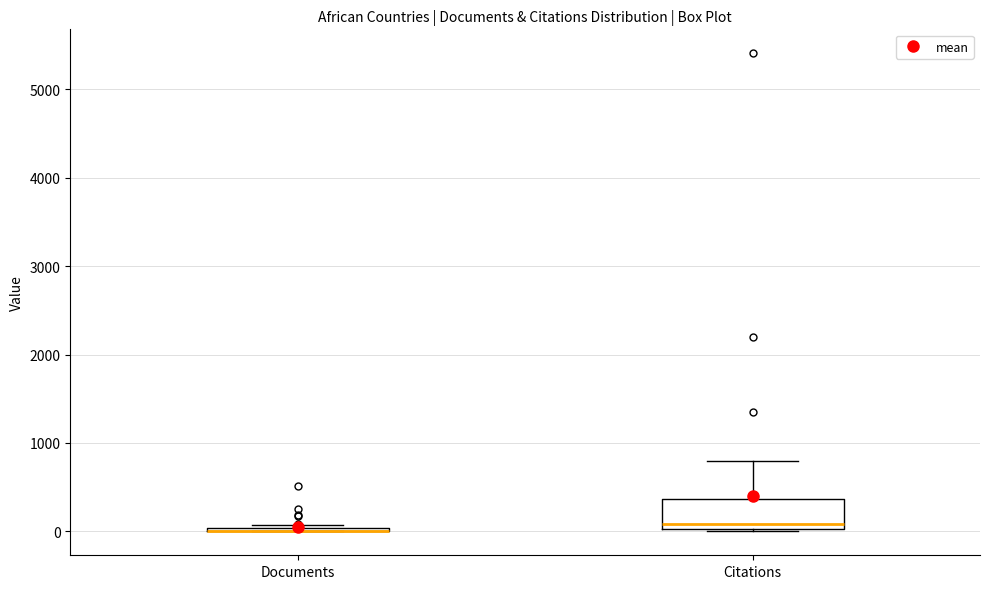

Reading left to right, transcribe this box plot: for each box, give where its median line is, the range the box spans, and where its two whiskers end, as read against the y-axis. The values are not printed on the chart, so give them approximately, as read against the axis.

Documents: box collapsed to a line at 0, whiskers 0 to 100
Citations: median 100, box 0 to 400, whiskers 0 to 800